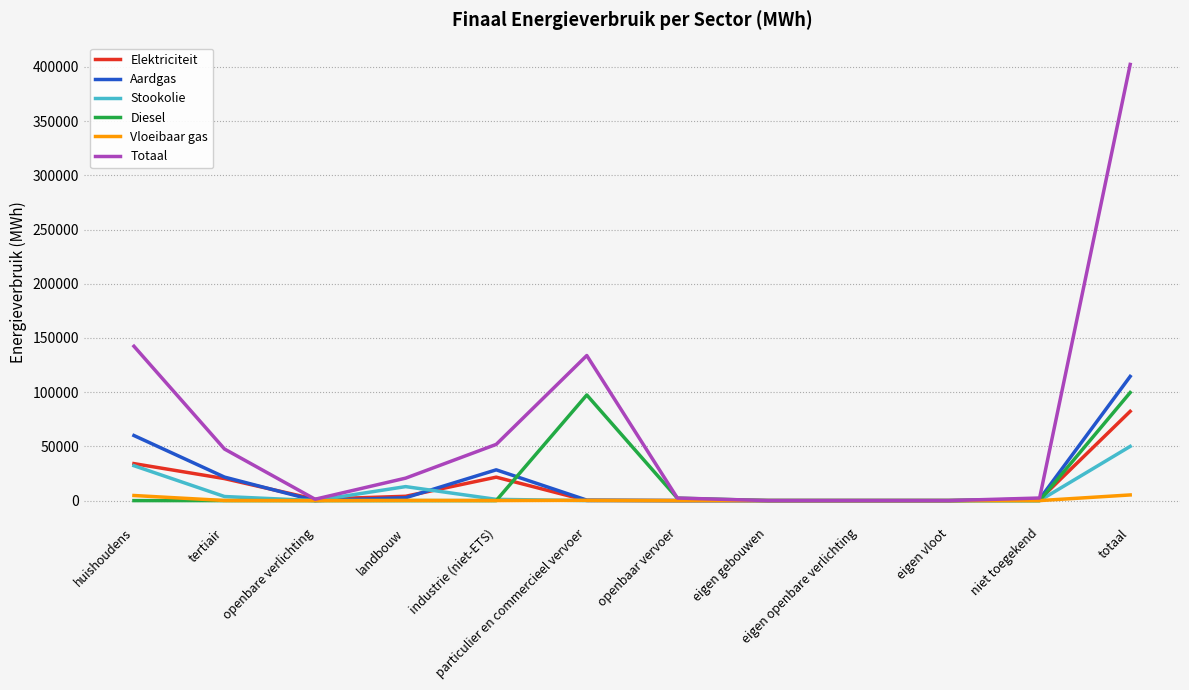

The Diesel series shows 0.0 at landbouw. True or false?

True